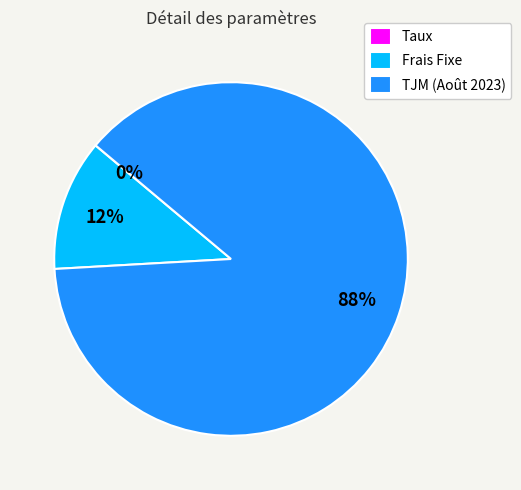

Does any single category account for the majority?

Yes